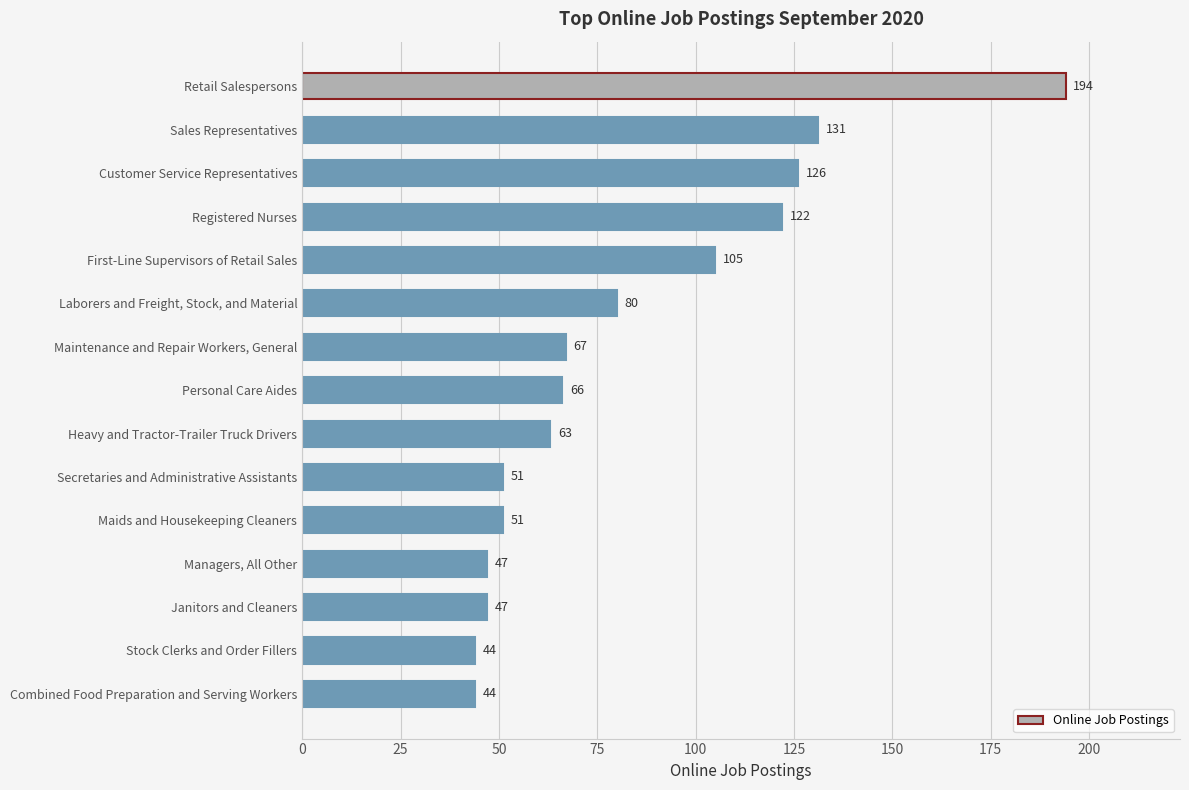

How many values are below 66?

7